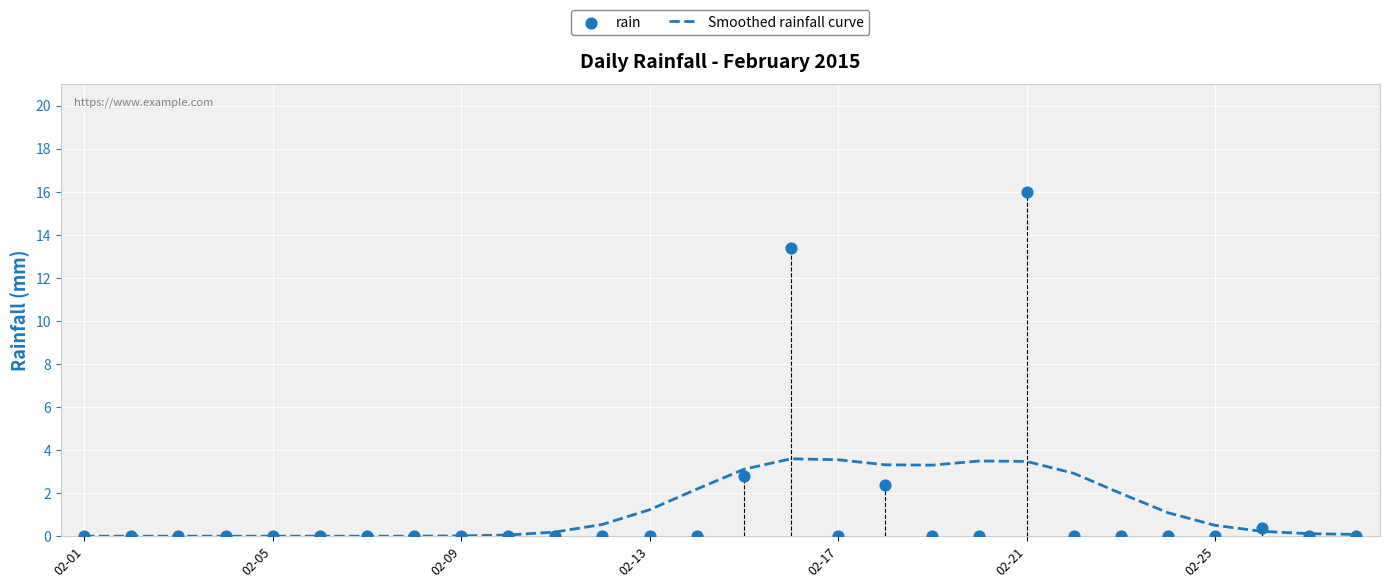

Which series contains the highest Y value?

rain